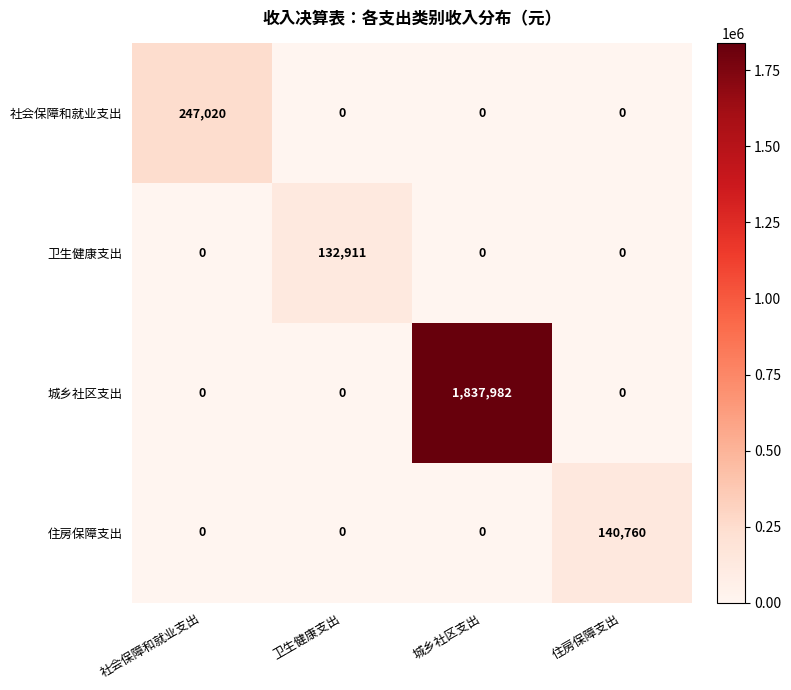

Which series has the largest total across all categories?

城乡社区支出